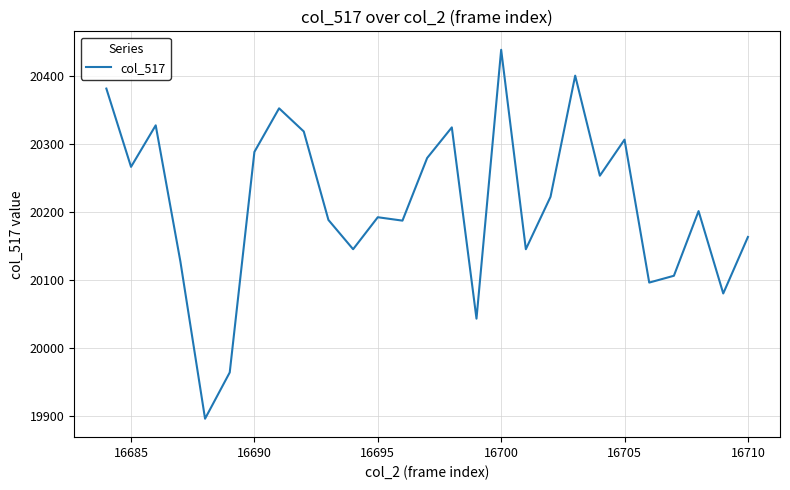

True or false: the data has more than 1 interior local peaks.

True